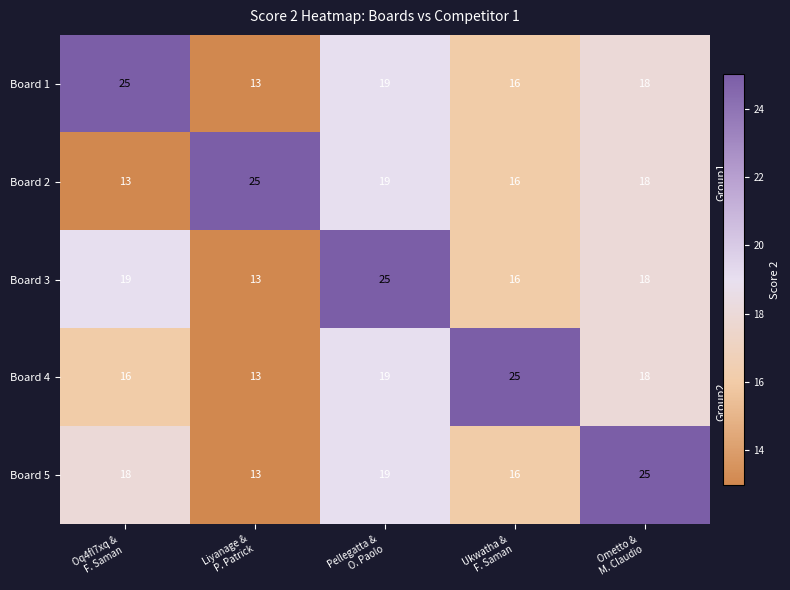

At how many categories does at least one series exceed 21?

5